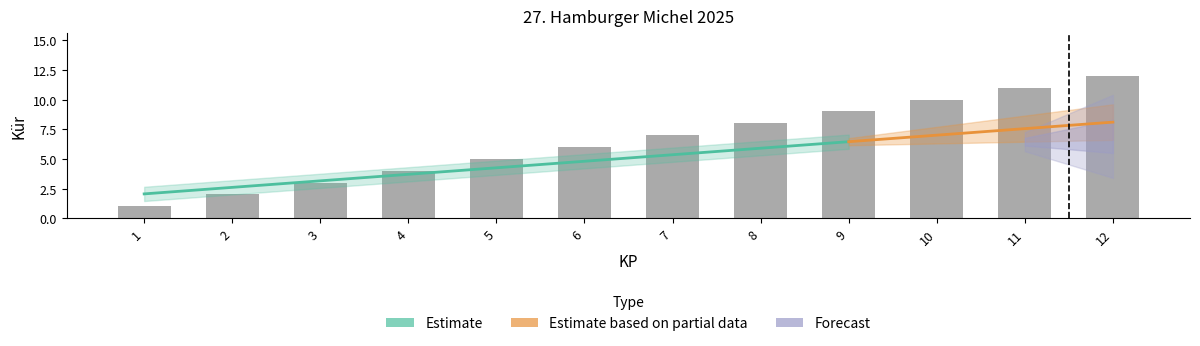

How many categories are shown in the chart?

12